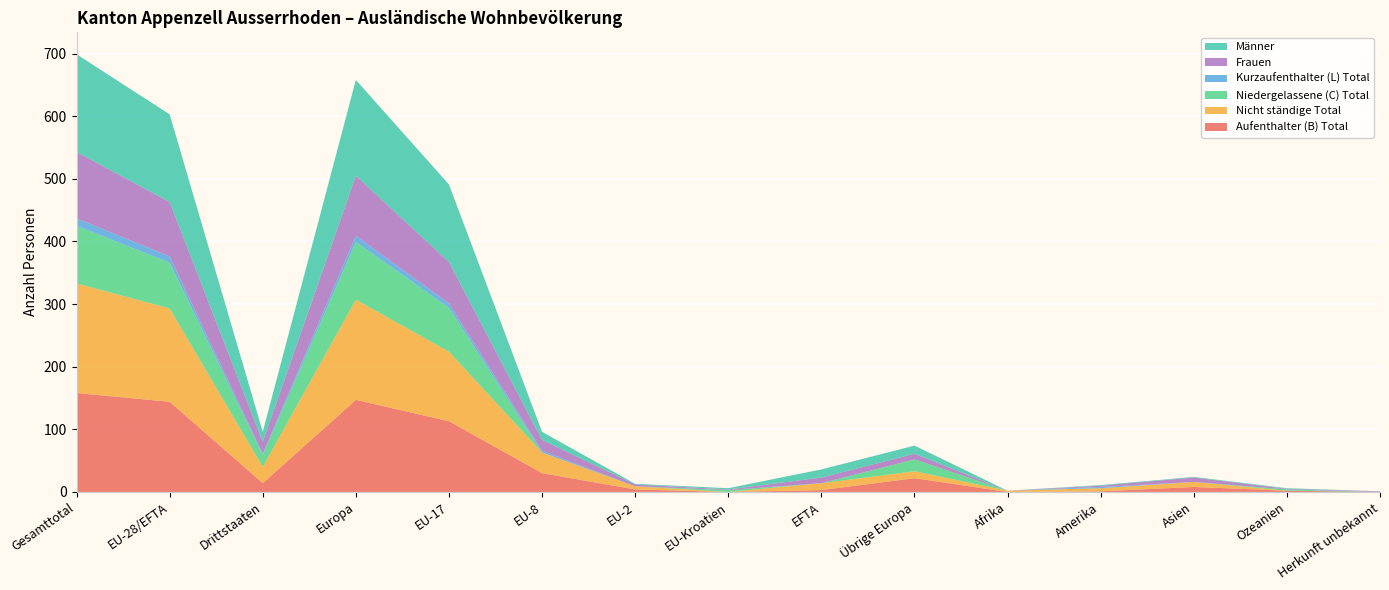

Reading left to right, list all the values displayed in this chart.

Aufenthalter (B) Total: Gesamttotal=158	EU-28/EFTA=144	Drittstaaten=14	Europa=147	EU-17=113	EU-8=30	EU-2=4	EU-Kroatien=0	EFTA=3	Übrige Europa=22	Afrika=0	Amerika=1	Asien=8	Ozeanien=2	Herkunft unbekannt=0
Nicht ständige Total: Gesamttotal=175	EU-28/EFTA=149	Drittstaaten=26	Europa=160	EU-17=111	EU-8=33	EU-2=5	EU-Kroatien=0	EFTA=11	Übrige Europa=11	Afrika=2	Amerika=5	Asien=8	Ozeanien=0	Herkunft unbekannt=0
Niedergelassene (C) Total: Gesamttotal=92	EU-28/EFTA=73	Drittstaaten=19	Europa=92	EU-17=70	EU-8=0	EU-2=0	EU-Kroatien=3	EFTA=0	Übrige Europa=19	Afrika=0	Amerika=0	Asien=0	Ozeanien=2	Herkunft unbekannt=0
Kurzaufenthalter (L) Total: Gesamttotal=12	EU-28/EFTA=10	Drittstaaten=2	Europa=10	EU-17=7	EU-8=3	EU-2=0	EU-Kroatien=0	EFTA=0	Übrige Europa=0	Afrika=0	Amerika=2	Asien=0	Ozeanien=0	Herkunft unbekannt=0
Frauen: Gesamttotal=106	EU-28/EFTA=87	Drittstaaten=19	Europa=96	EU-17=66	EU-8=17	EU-2=3	EU-Kroatien=1	EFTA=9	Übrige Europa=9	Afrika=0	Amerika=2	Asien=7	Ozeanien=1	Herkunft unbekannt=1
Männer: Gesamttotal=156	EU-28/EFTA=140	Drittstaaten=16	Europa=153	EU-17=124	EU-8=13	EU-2=1	EU-Kroatien=2	EFTA=13	Übrige Europa=13	Afrika=0	Amerika=1	Asien=1	Ozeanien=1	Herkunft unbekannt=0